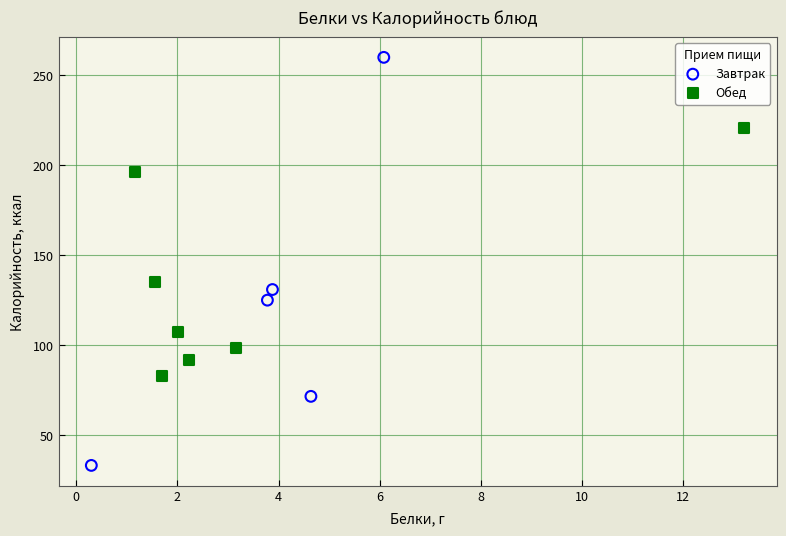

Which series reaches the maximum Y coordinate?

Завтрак